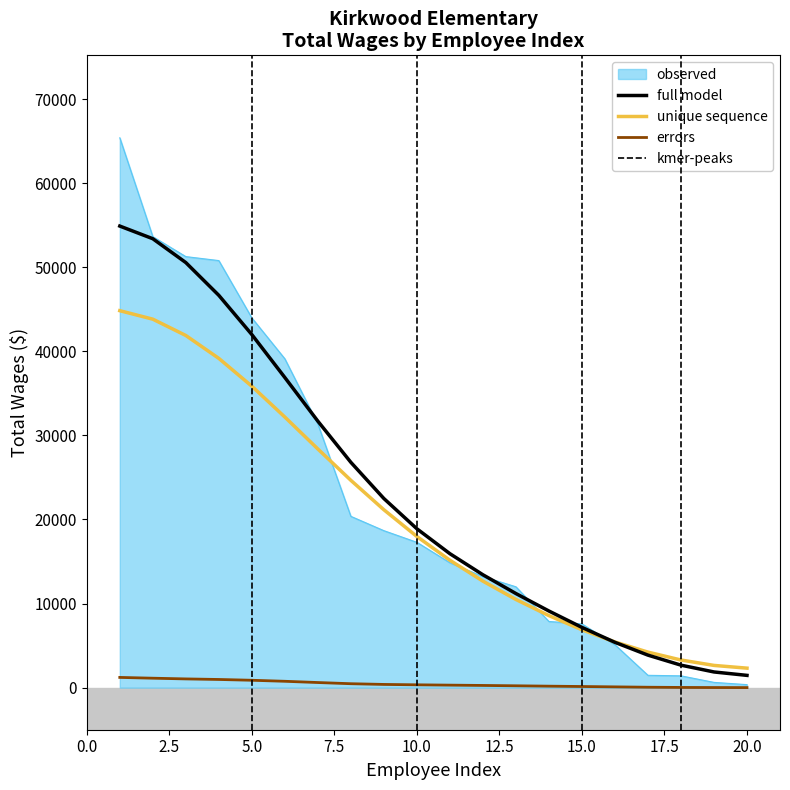

Approximately how many times larger is the value at 6. compared to 1.?

0.6